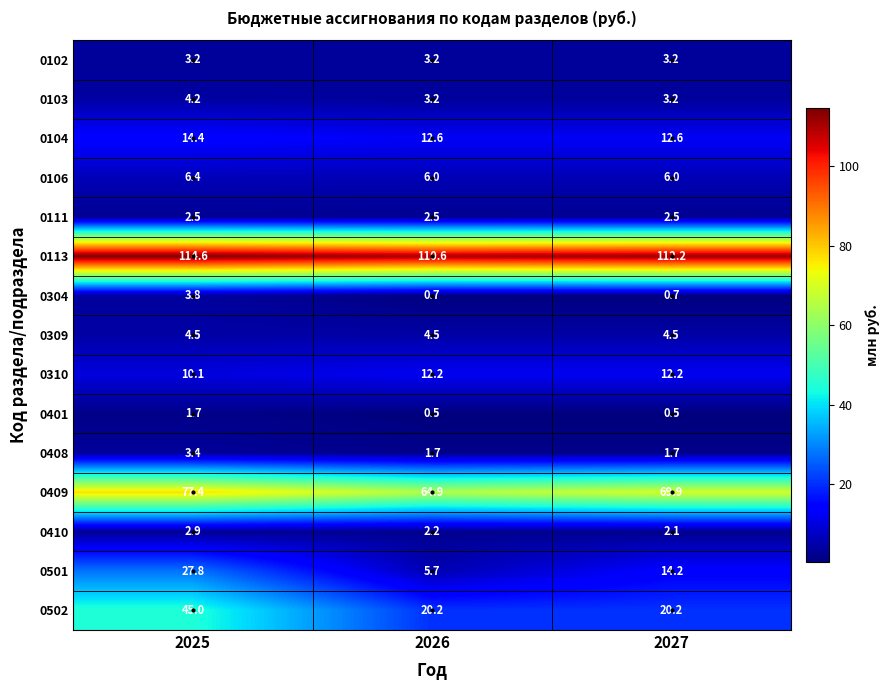

Which series has the largest total across all categories?

0113